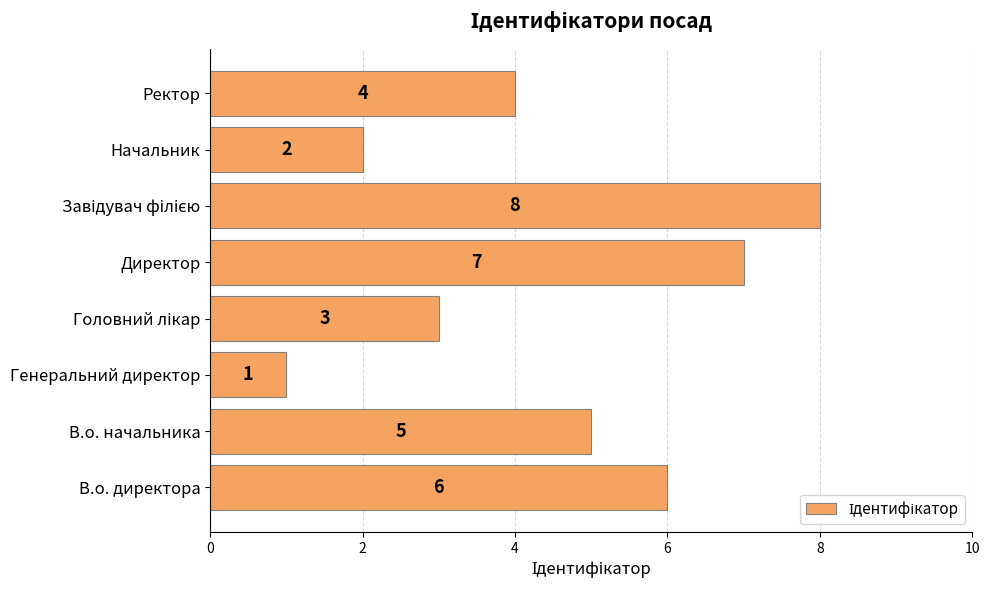

How many bars are there in total?

8